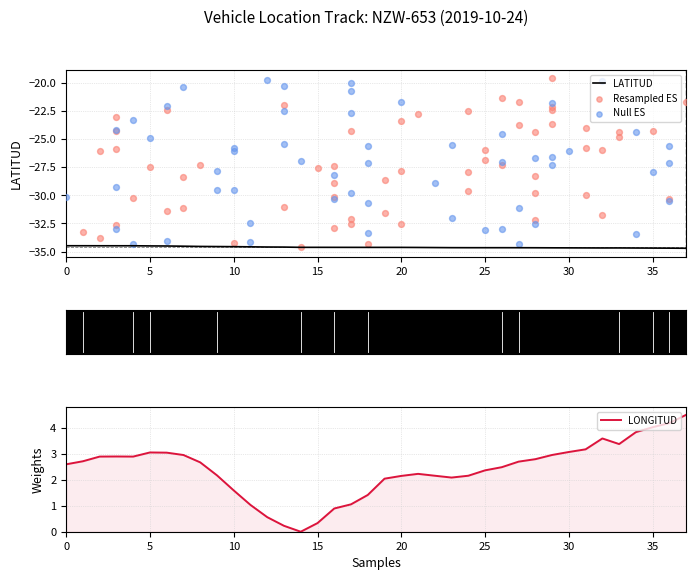

Which series reaches the maximum Y coordinate?

LONGITUD